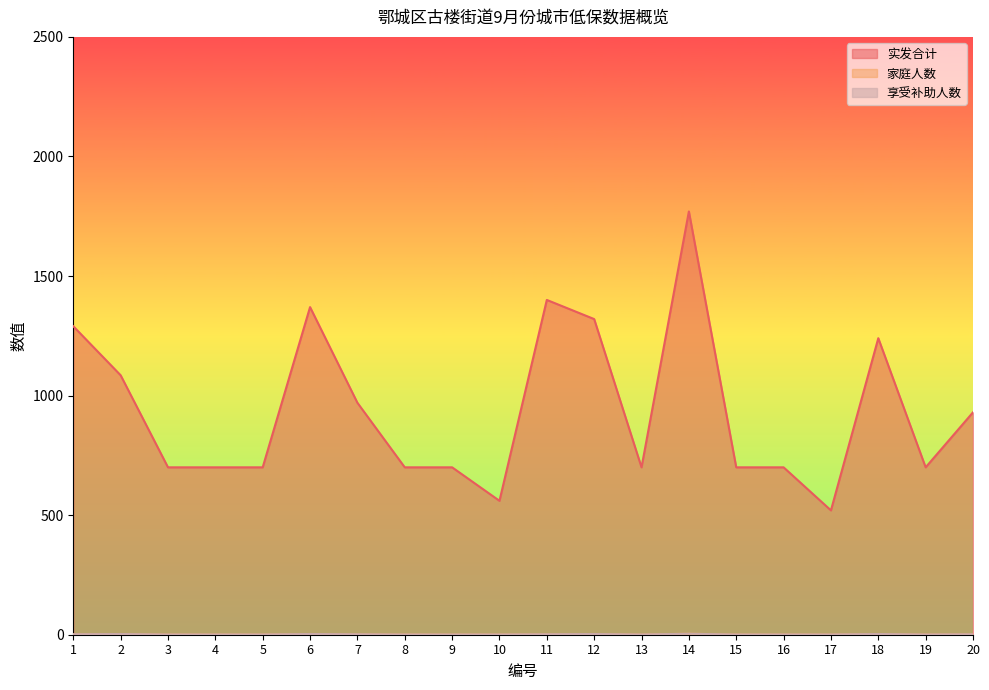

True or false: 家庭人数 has a value of 1 at 15.

True